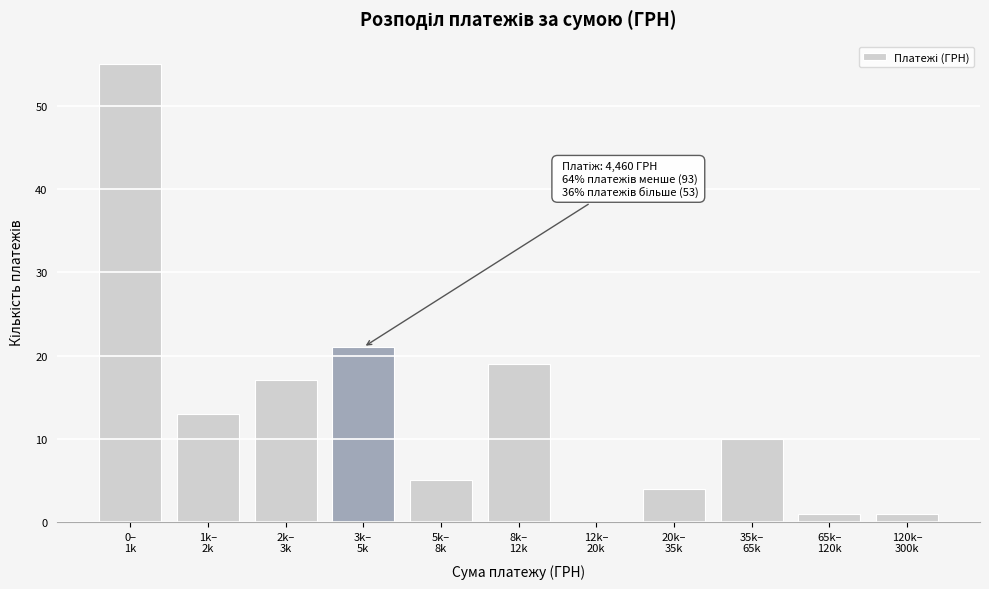

What is the maximum value shown in the chart?

55